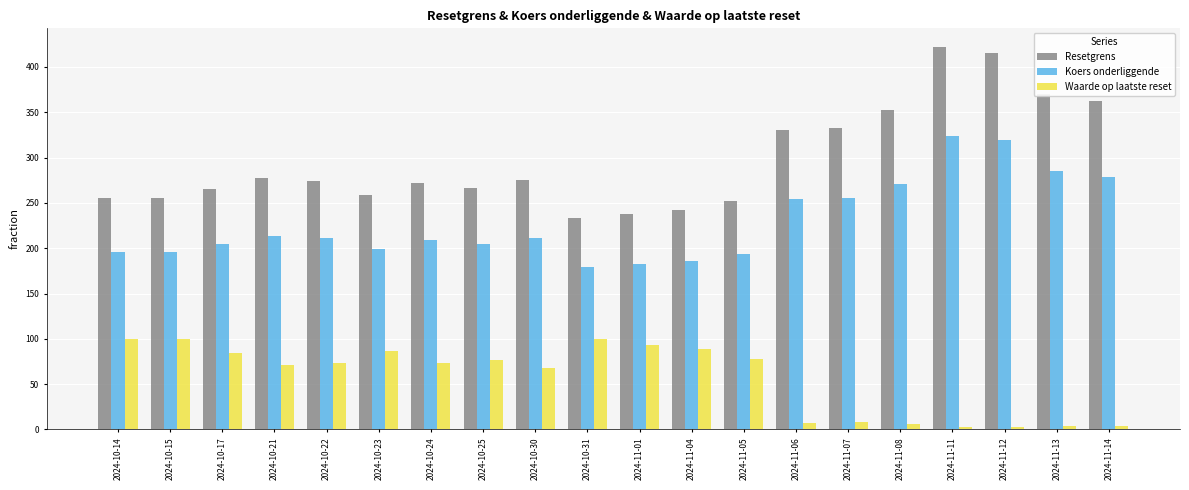

What is the maximum value shown in the chart?

421.5